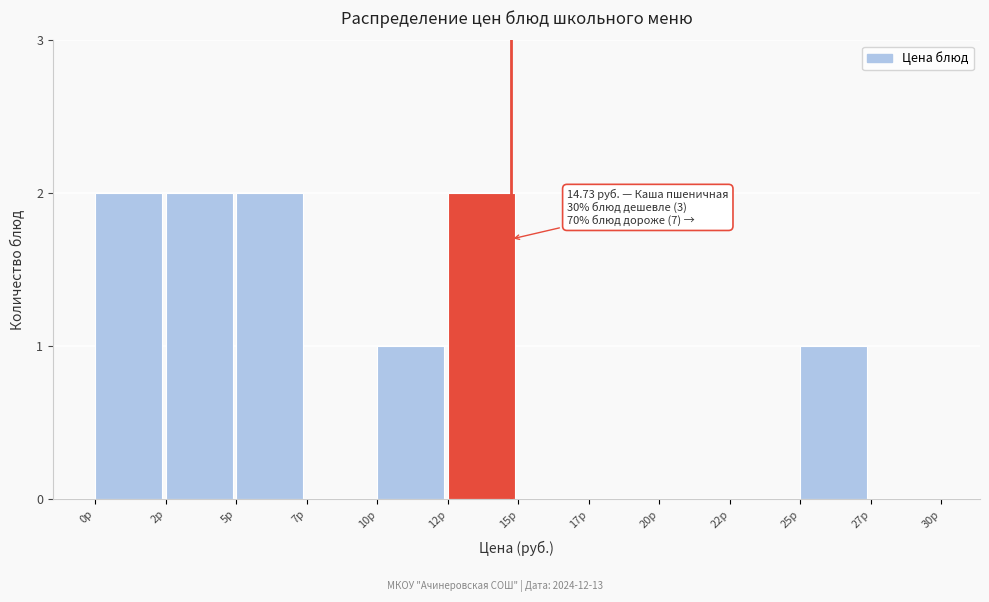

Reading right to left, what are all the values shown in this chart?

27р=0	25р=1	22р=0	20р=0	17р=0	15р=0	12р=2	10р=1	7р=0	5р=2	2р=2	0р=2